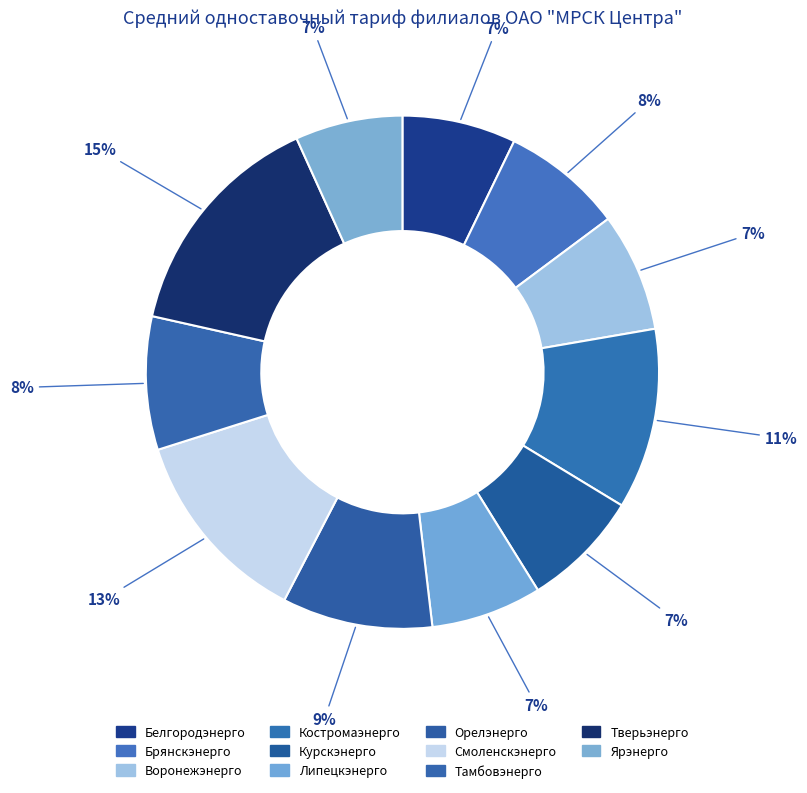

How many segments does this pie chart have?

11